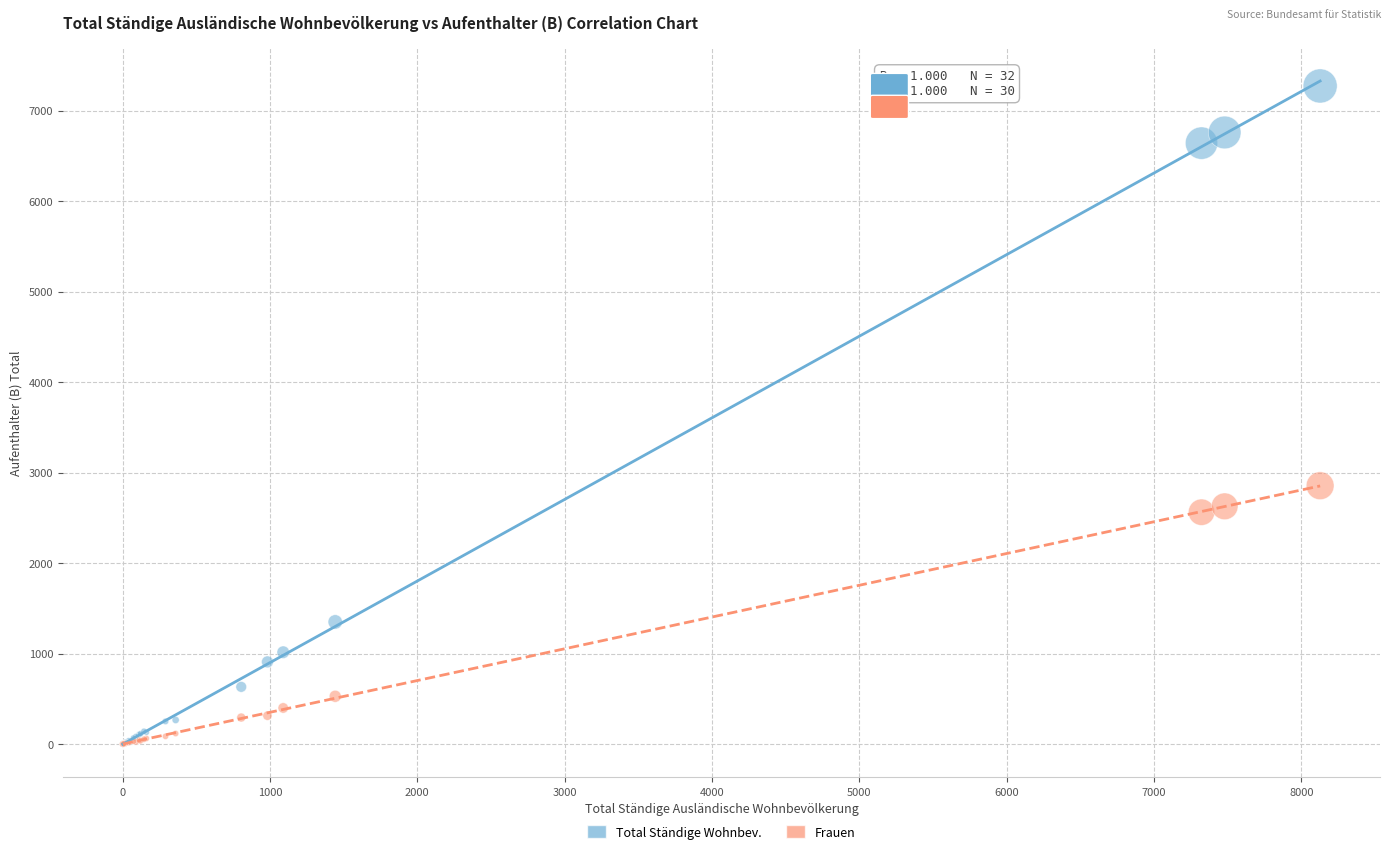

What are all the series names shown in the legend?

Total Ständige Wohnbev., Frauen